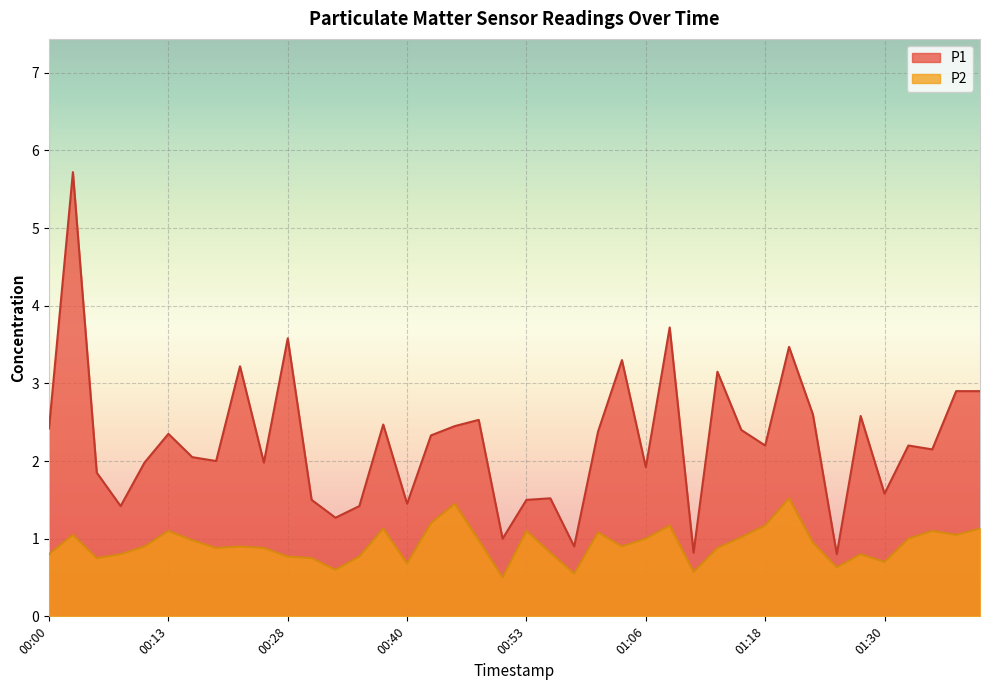

What value does the P2 series have at 00:51?

0.5